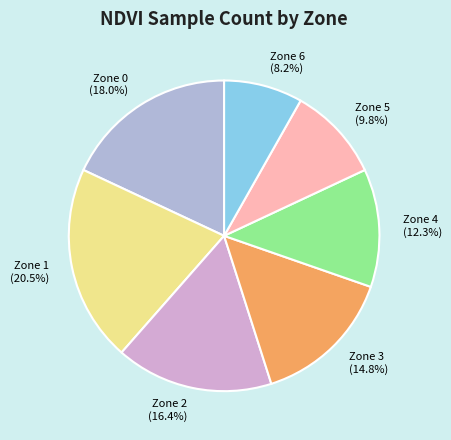

Between Zone 0 and Zone 5, which is larger?

Zone 0